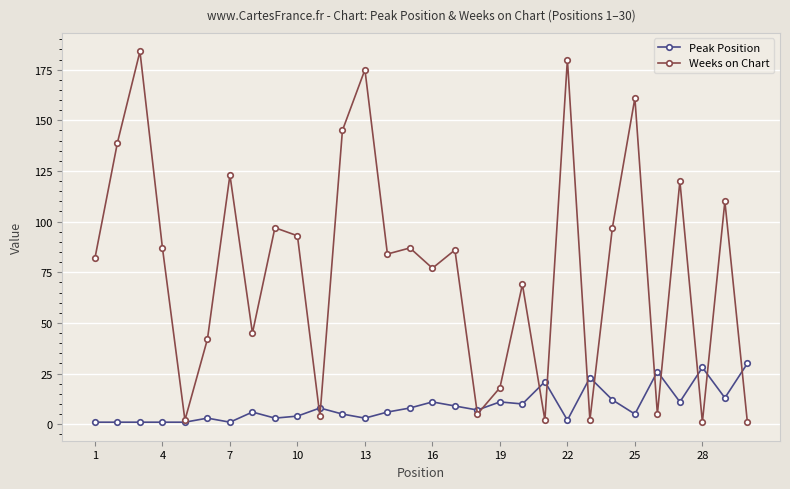

Which series has the widest spread of values?

Weeks on Chart